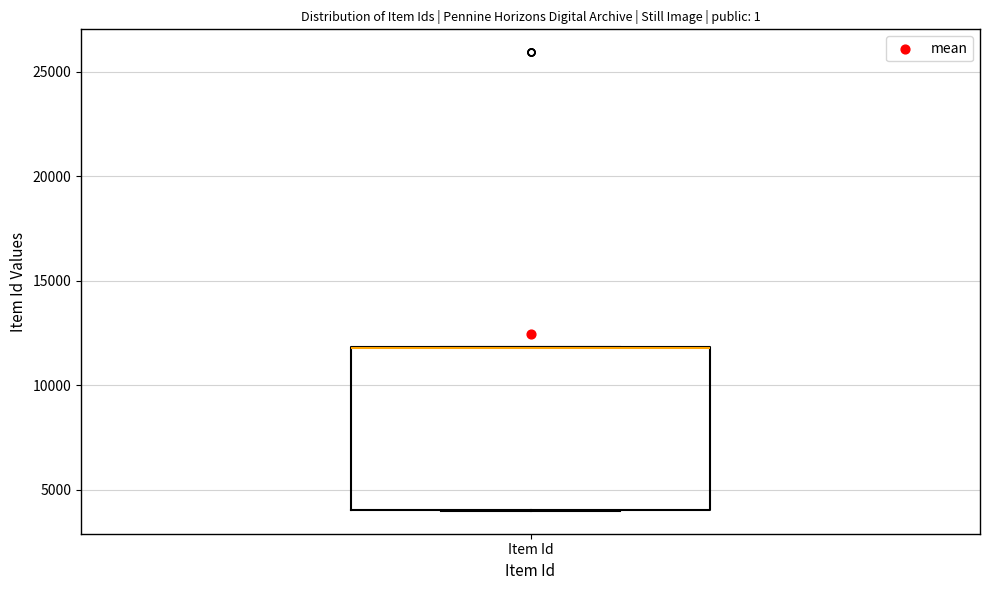

Read this box plot against the y-axis: the position of the median line, the range covered by the box, and the ends of both whiskers. The values are not printed on the chart, so give them approximately, as read against the axis.

median 12000 (drawn on the box's upper edge), box 4000 to 12000, whiskers 4000 to 12000